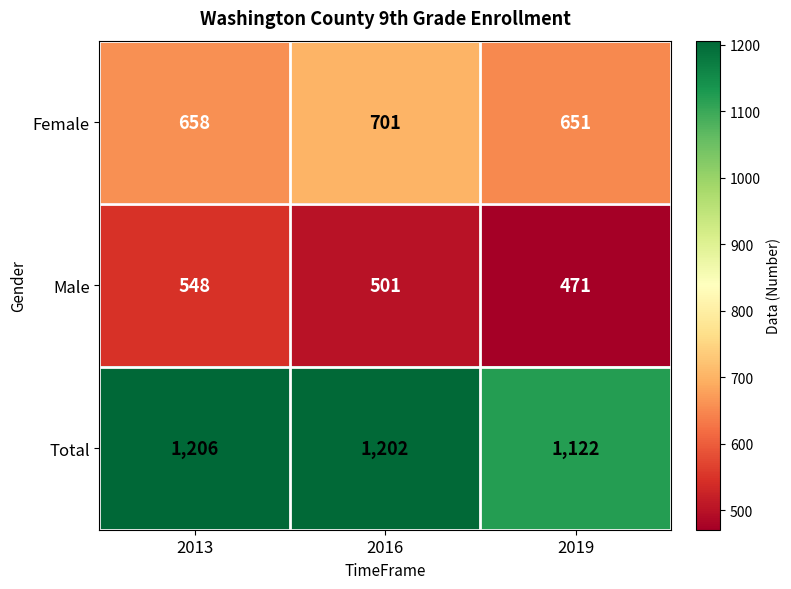

How many data points in Total are less than 1202?

1